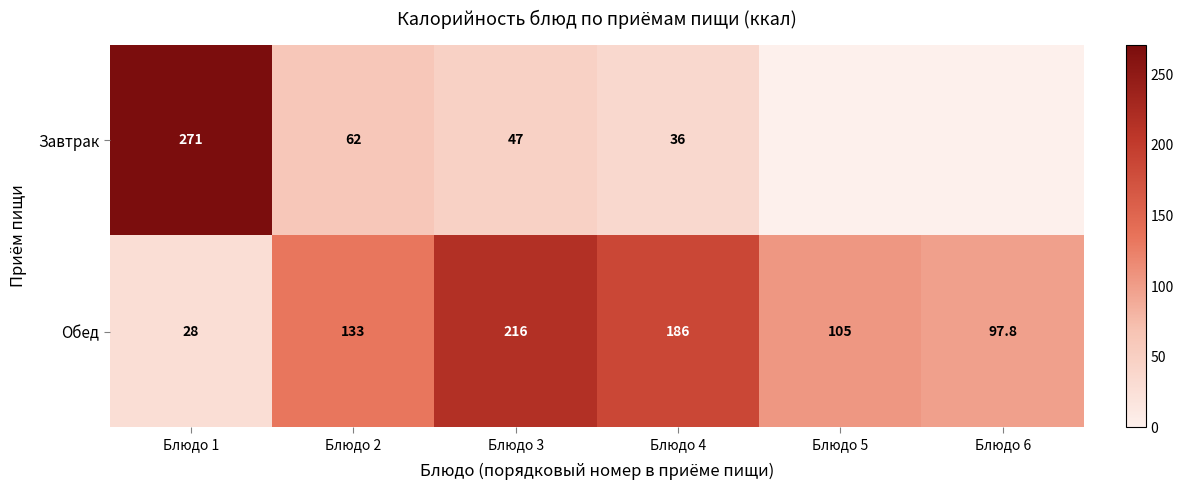

How many data points in Обед are less than 133?

3